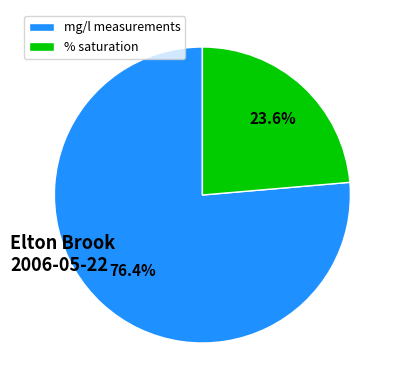

What is the smallest slice in the pie chart?

% saturation